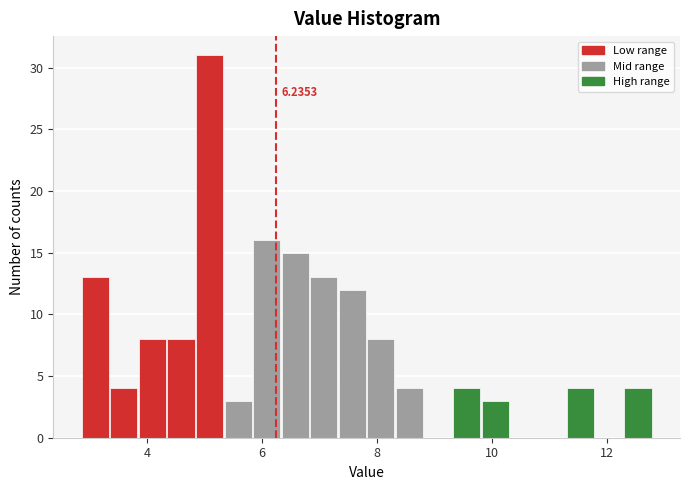

Around what value on the x-axis is the tallest bar? Give the approximate position of its centre, as read against the axis.

5.0